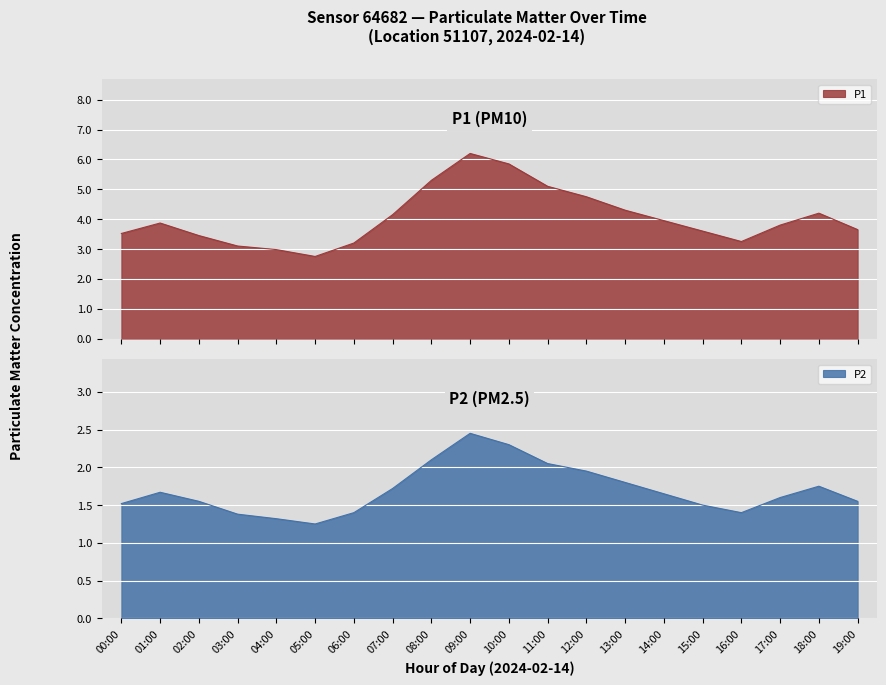

How many lines are shown in the chart?

2